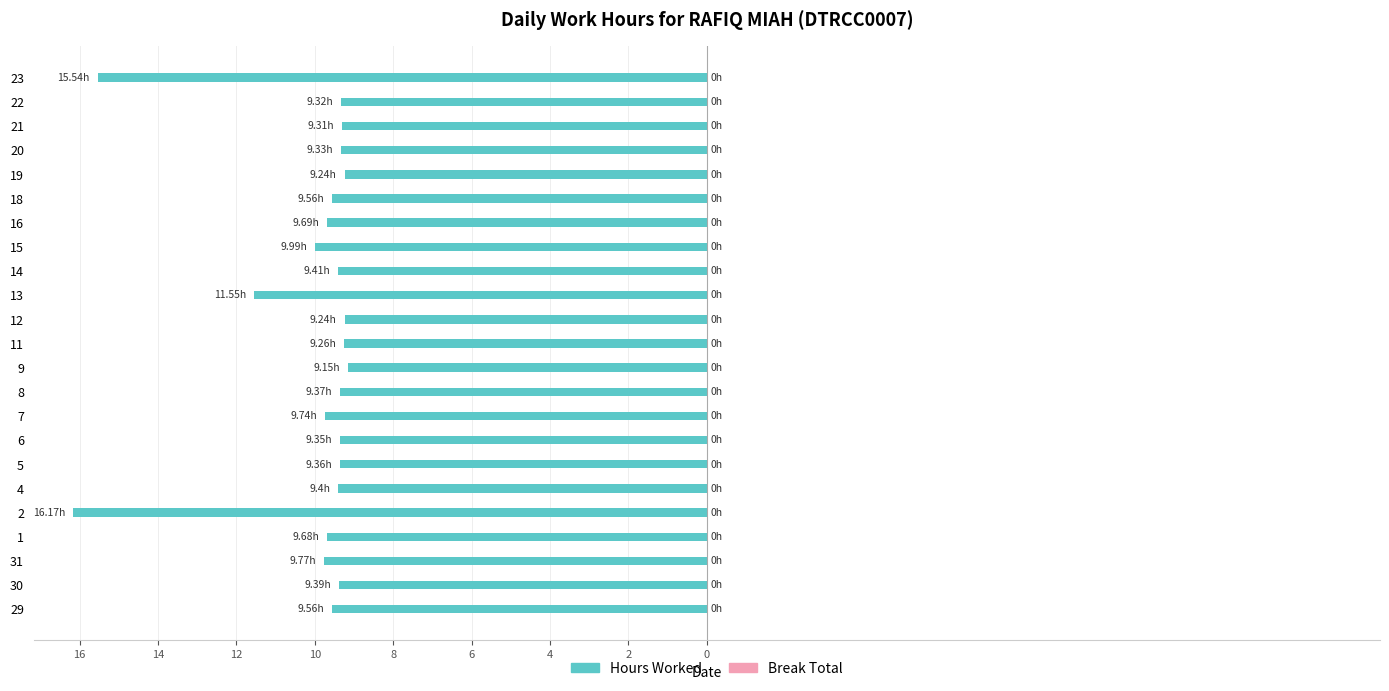

Does the chart contain any negative values?

Yes